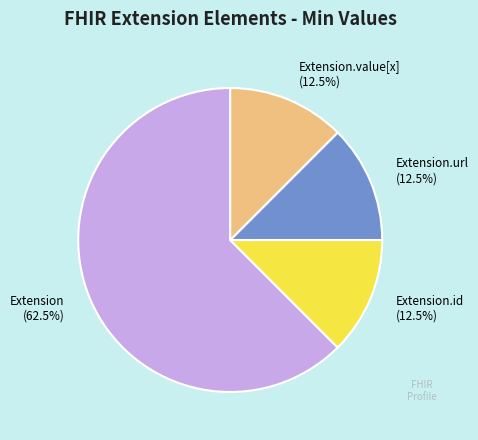

How many segments does this pie chart have?

4